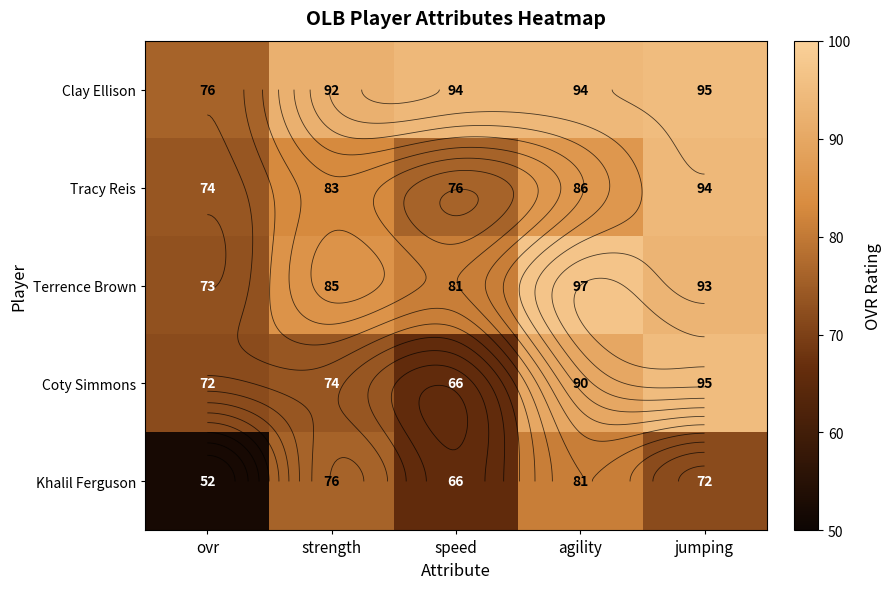

What is the difference between the Terrence Brown values at strength and ovr?

12